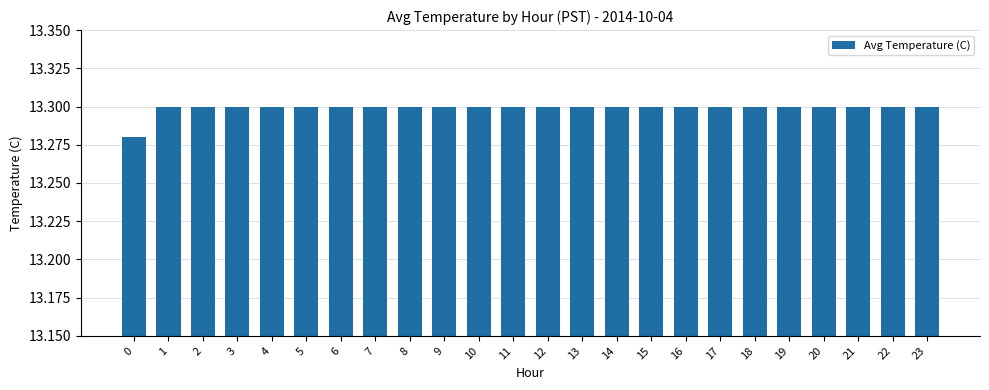

What is the ratio of the value at 5 to the value at 16?

1.0